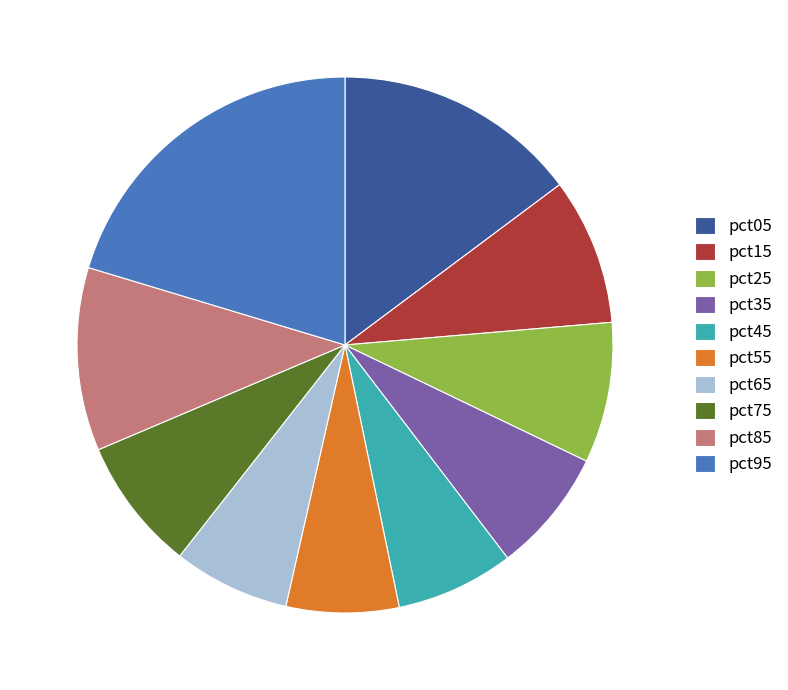

True or false: pct25 accounts for 22% of the total.

False